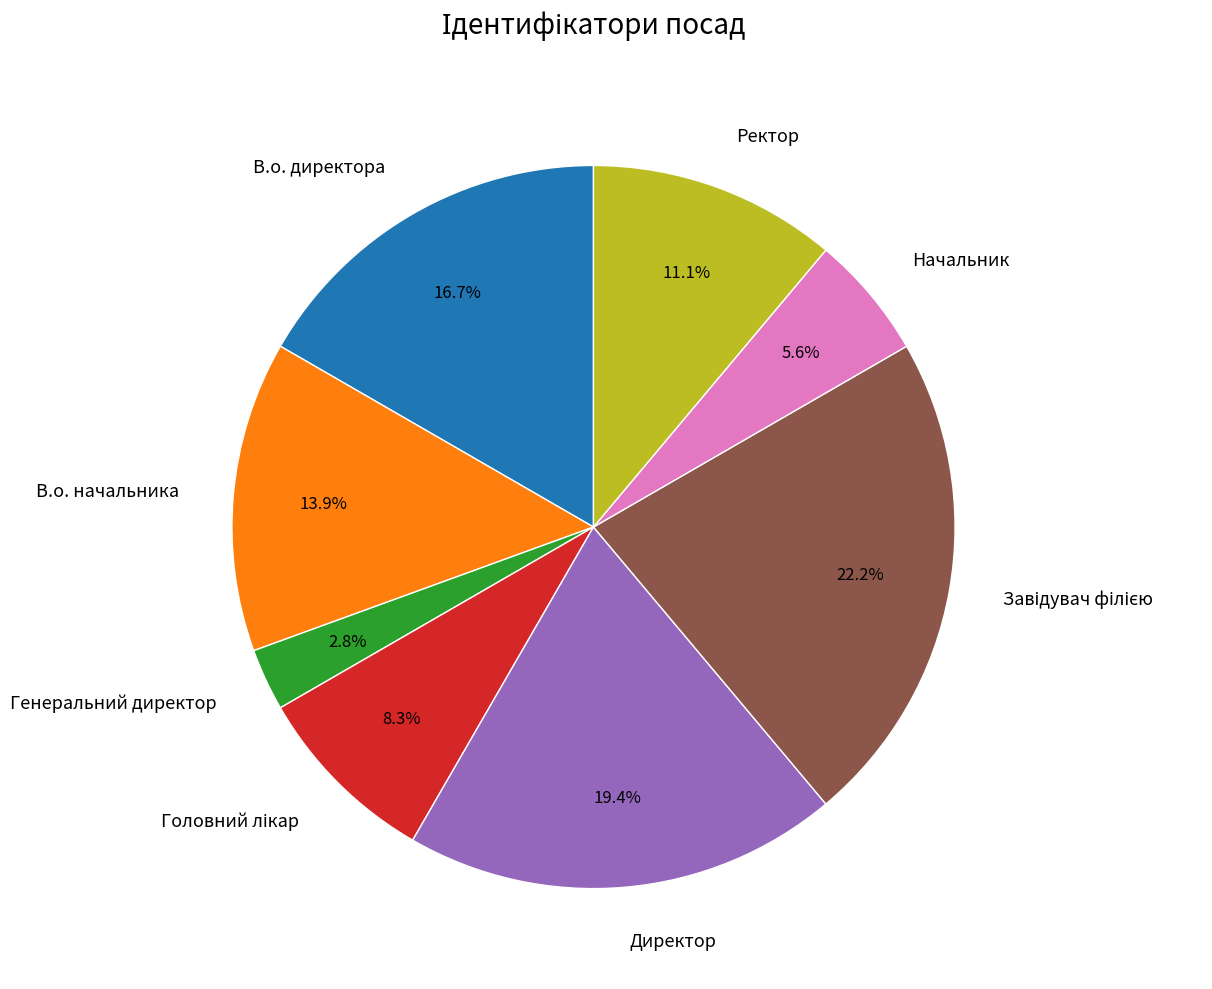

Between В.о. директора and Генеральний директор, which is larger?

В.о. директора